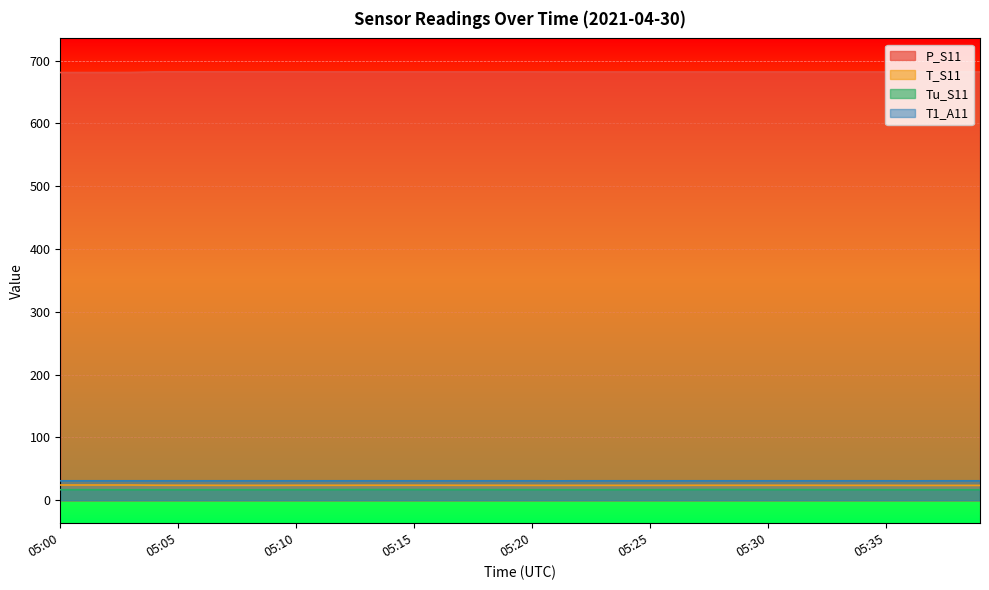

What are all the series names shown in the legend?

P_S11, T_S11, Tu_S11, T1_A11